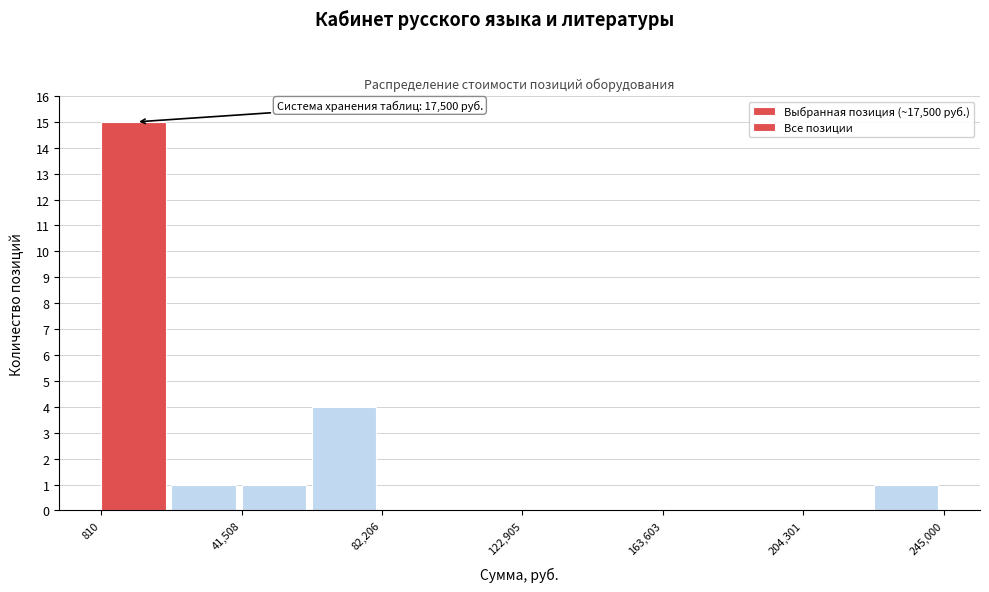

Over which range of the x-axis is the bar tallest?

0 to 20000